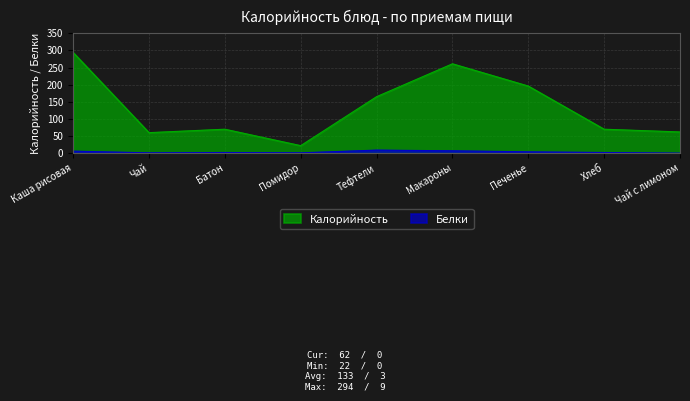

In Белки, how many points are higher than both neighbors (excluding endpoints)?

2